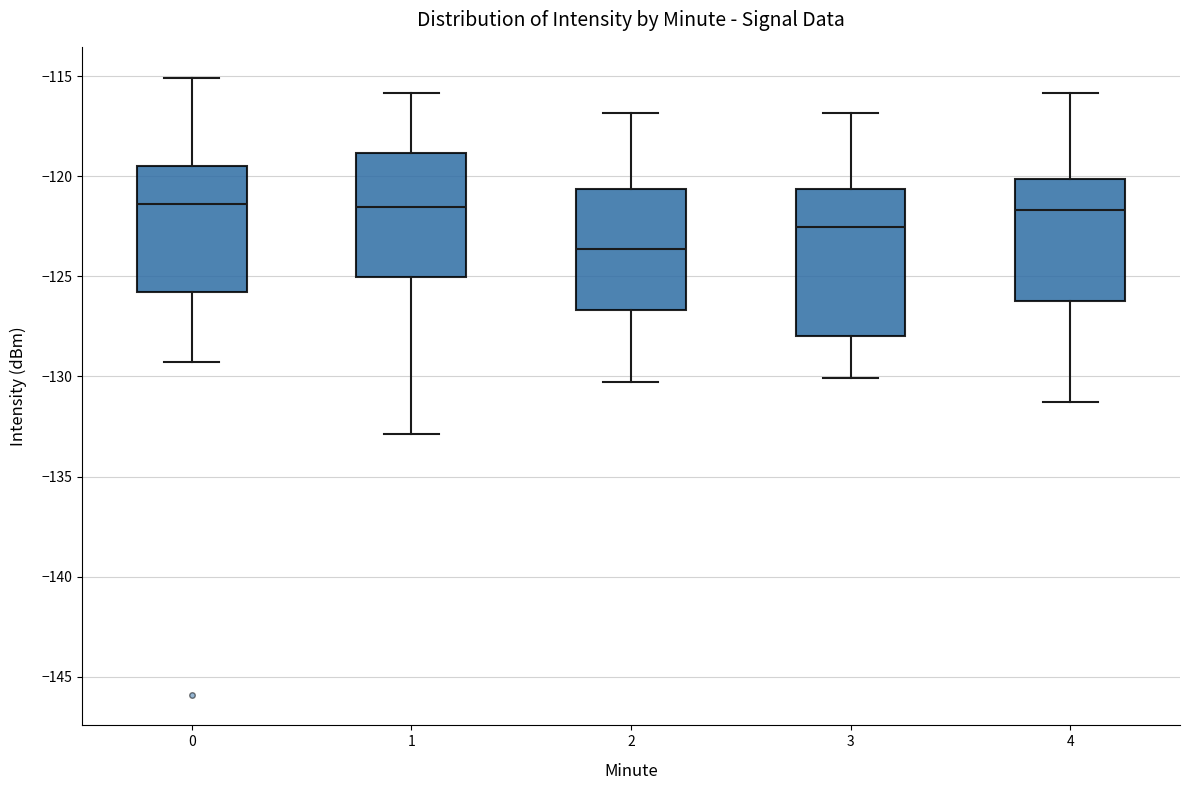

Where is the upper edge of the box at x = 2 on the y-axis? The values are not printed on the chart, so give them approximately, as read against the axis.

-120.5